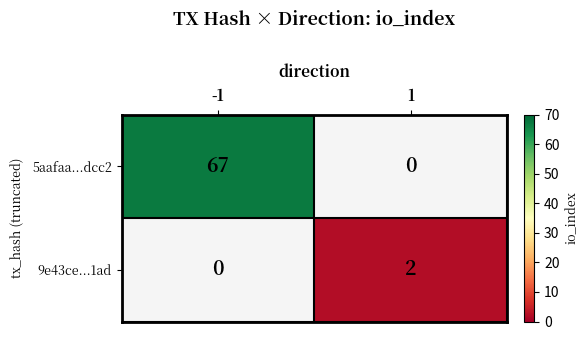

Is it true that 5aafaa...dcc2 equals 27 at -1?

False